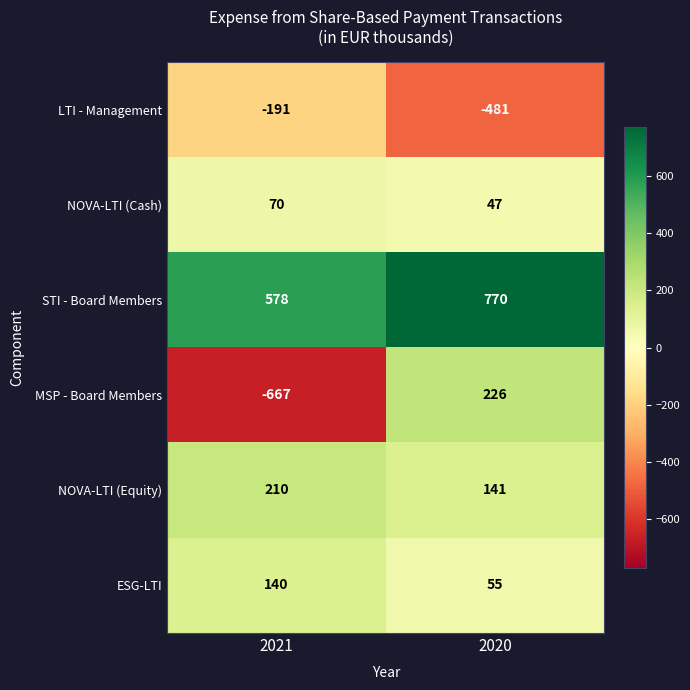

At which label is NOVA-LTI (Equity) closest to 175?

2020